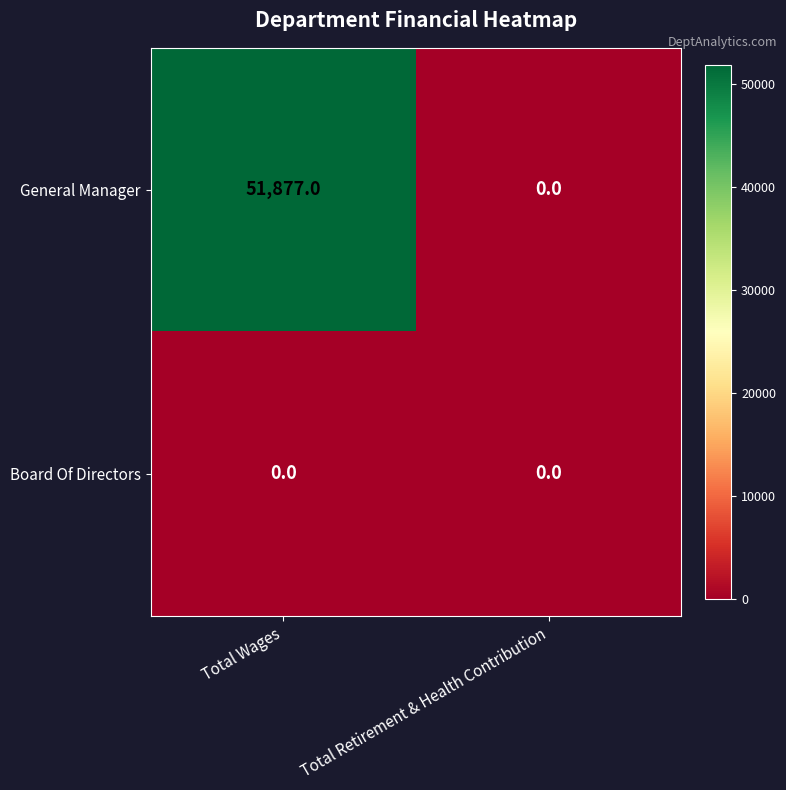

Which series has the largest range (max minus min)?

General Manager